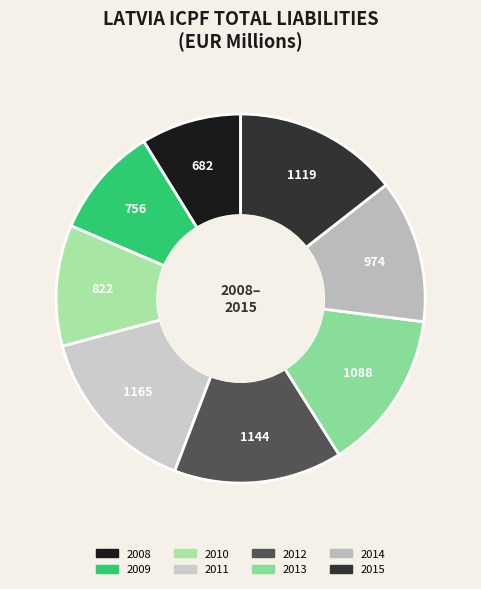

Count the number of slices in the pie.

8